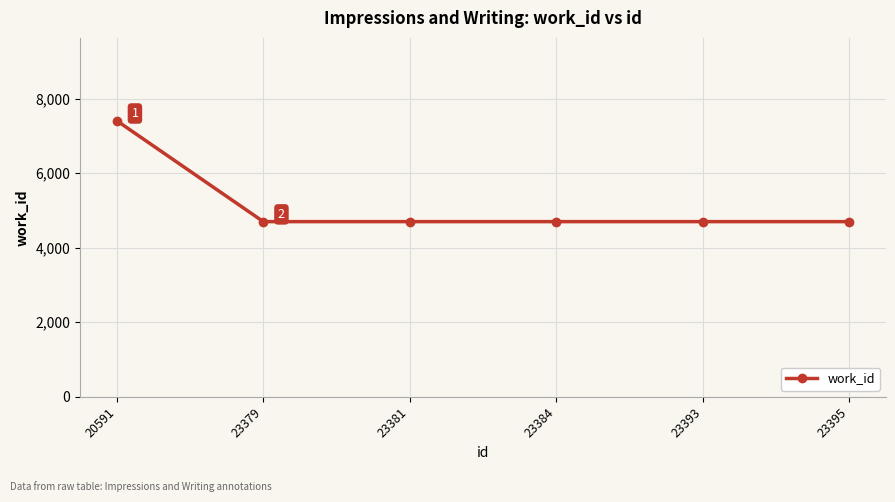

What is the difference between the values at 20591 and 23381?

2709